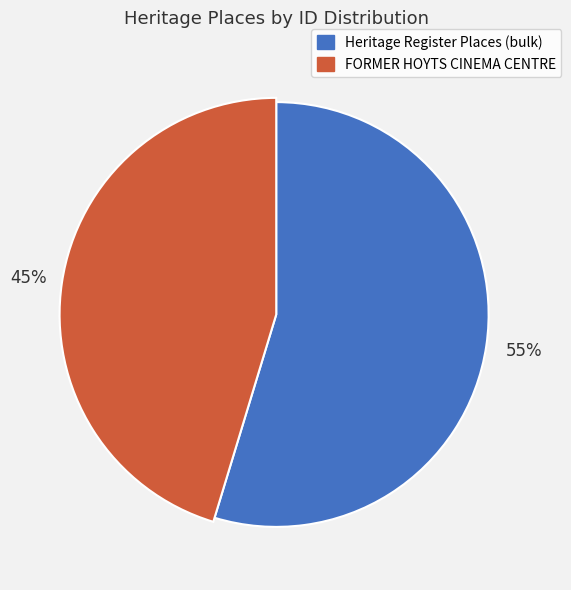

Is FORMER HOYTS CINEMA CENTRE the majority of the pie?

No